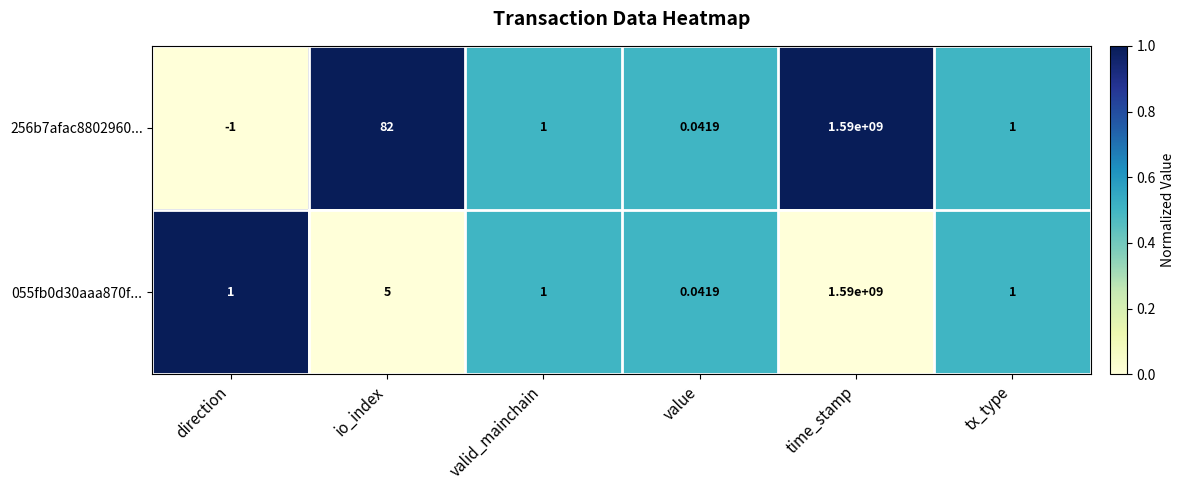

Which series has the largest total across all categories?

256b7afac8802960...